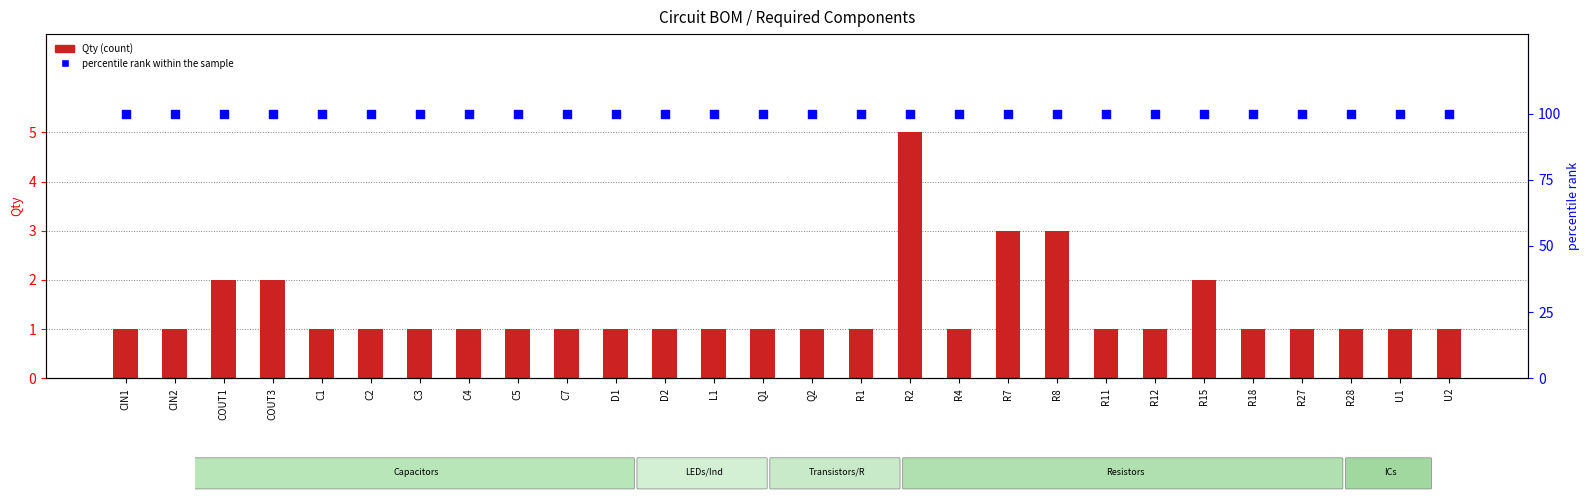

At how many categories does at least one series exceed 60?

28